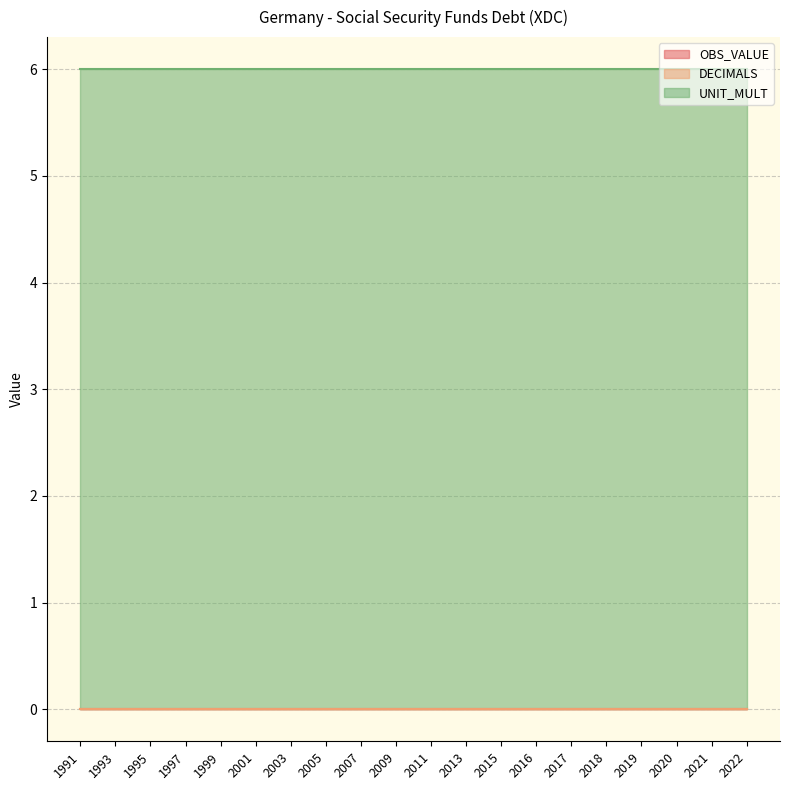

Rank the categories by DECIMALS value from highest to lowest.

1991, 1993, 1995, 1997, 1999, 2001, 2003, 2005, 2007, 2009, 2011, 2013, 2015, 2016, 2017, 2018, 2019, 2020, 2021, 2022